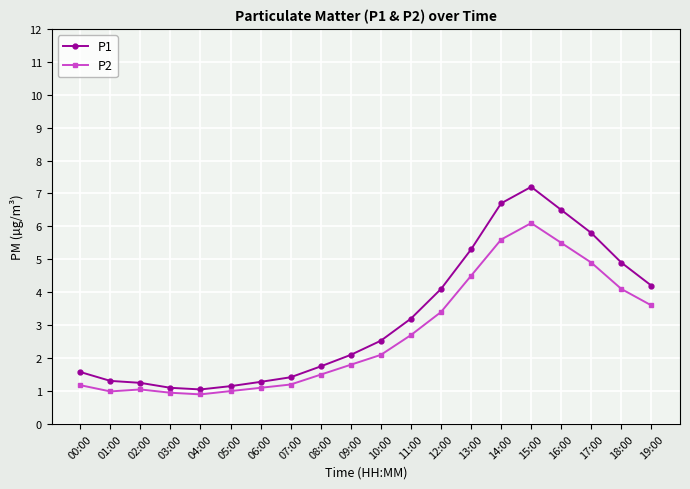

In P1, how many points are lower than both neighbors (excluding endpoints)?

1